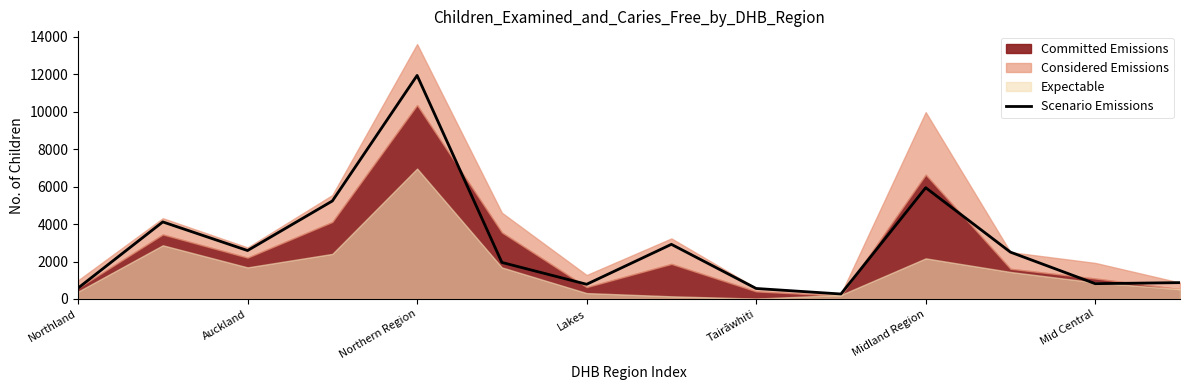

True or false: Scenario Emissions has a value of 1432 at Mid Central.

False